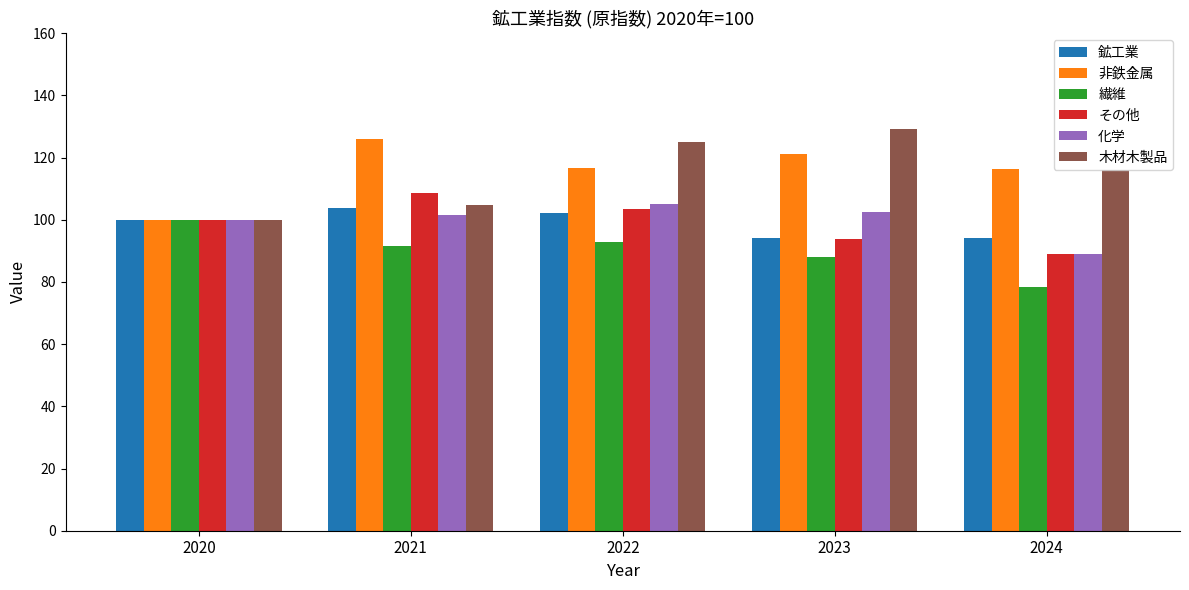

What is the difference between the その他 values at 2021 and 2023?

14.9